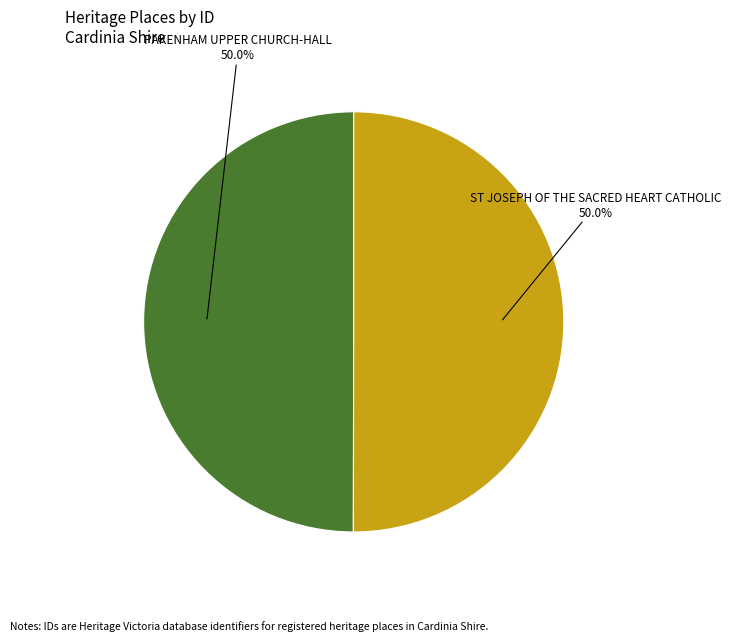

How many slices are in this pie chart?

2